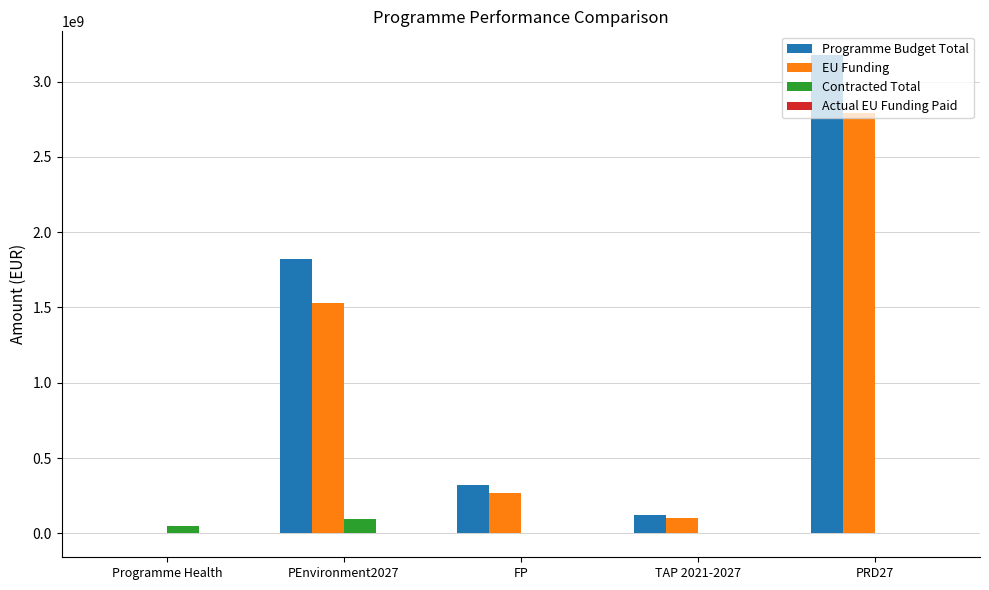

Which category has the highest value in the EU Funding series?

PRD27